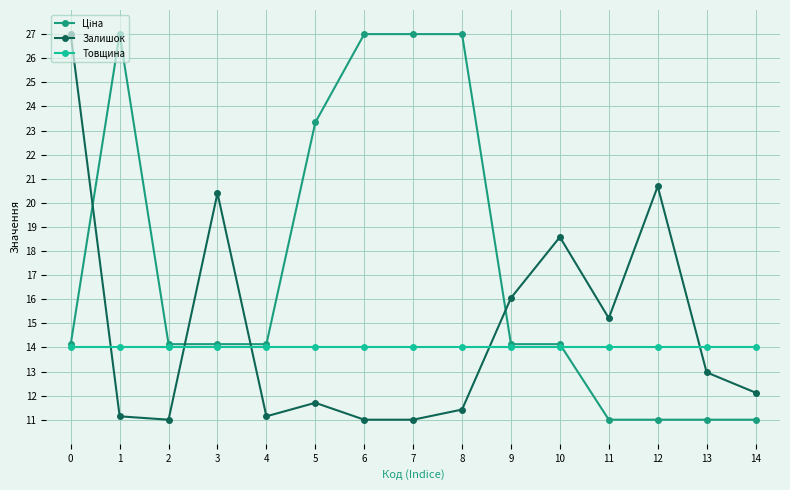

What is the value of the Товщина point at the 9th from the left?

14.0